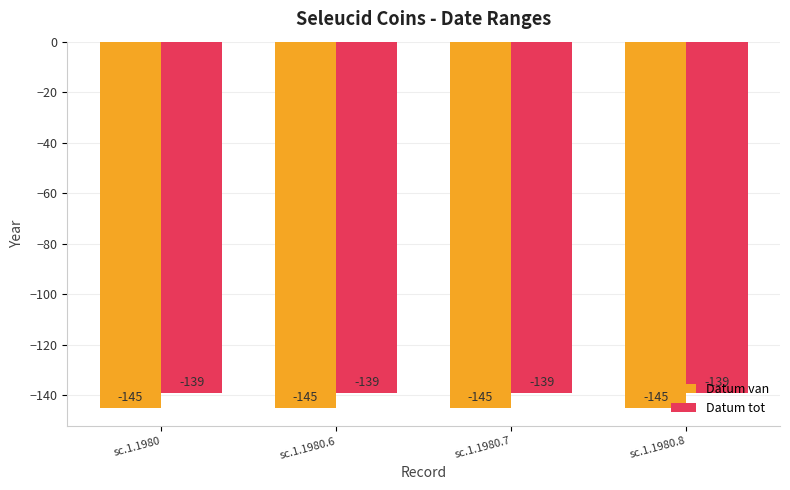

What value does the Datum tot series have at sc.1.1980?

-139